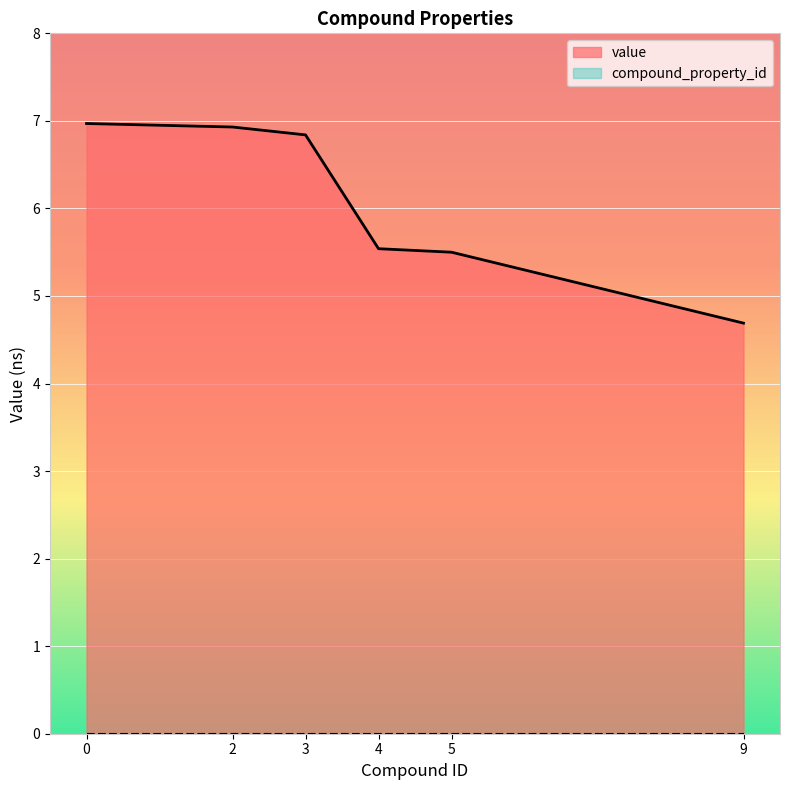

Approximately how many times larger is the value at 5 compared to 3?

0.8